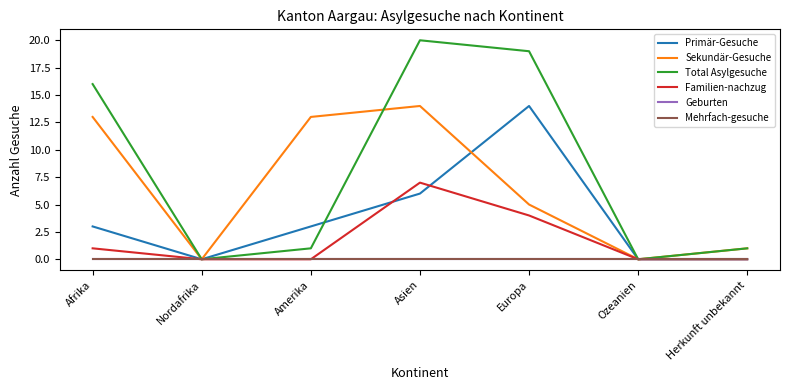

Does the chart display data point markers on the line(s)?

No